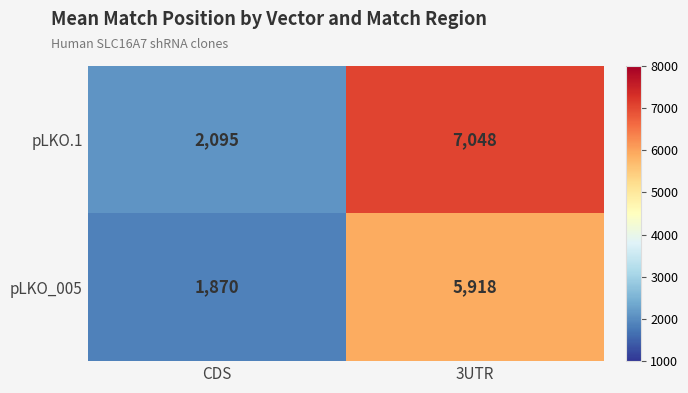

How many series are shown in this chart?

2